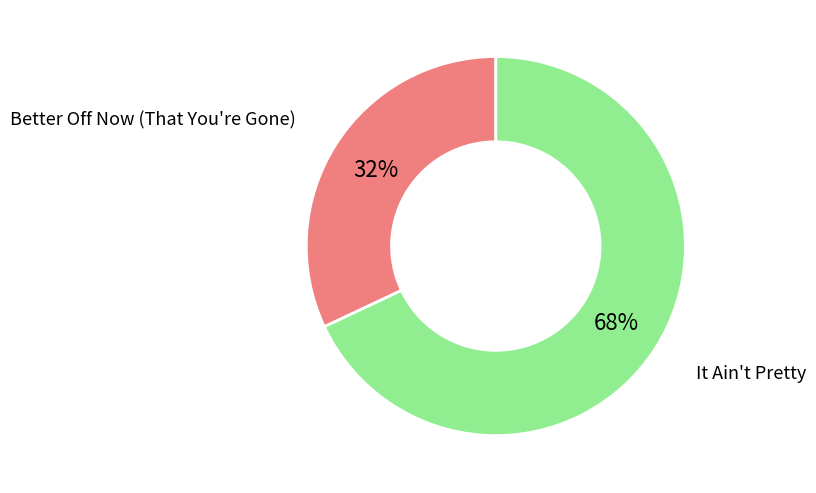

How many slices are in this pie chart?

2